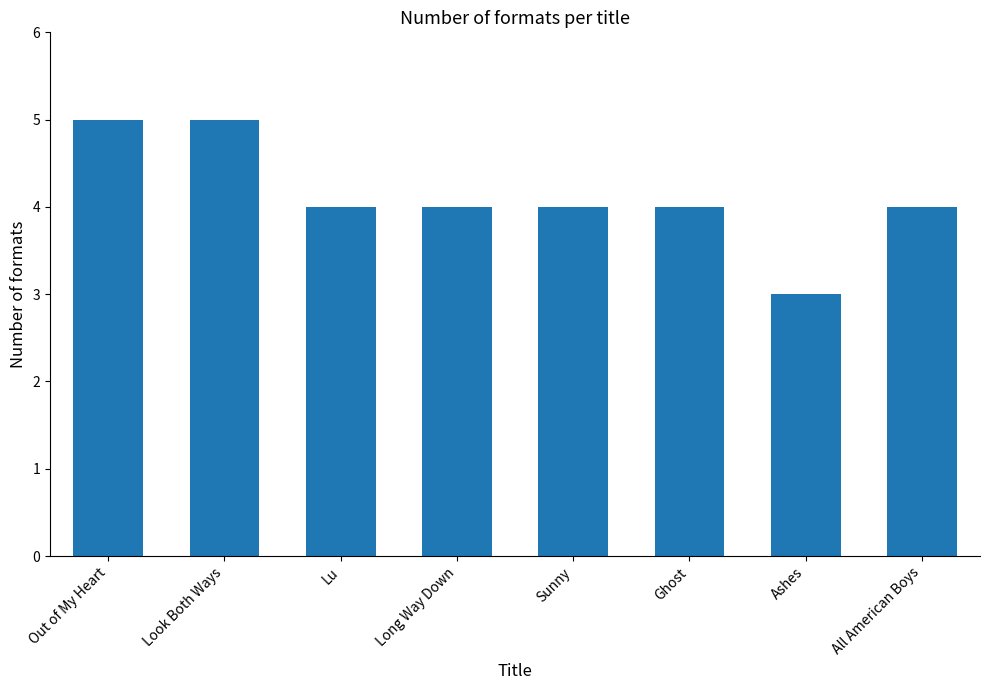

Approximately how many times larger is the value at Lu compared to Look Both Ways?

0.8